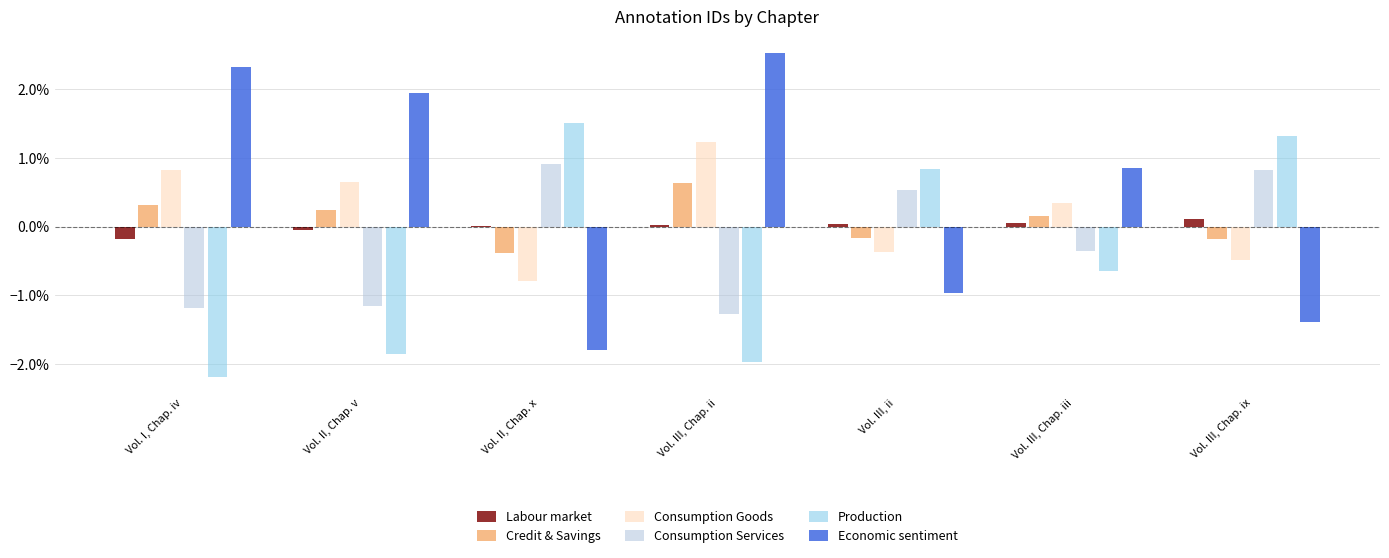

What are all the series names shown in the legend?

Labour market, Credit & Savings, Consumption Goods, Consumption Services, Production, Economic sentiment